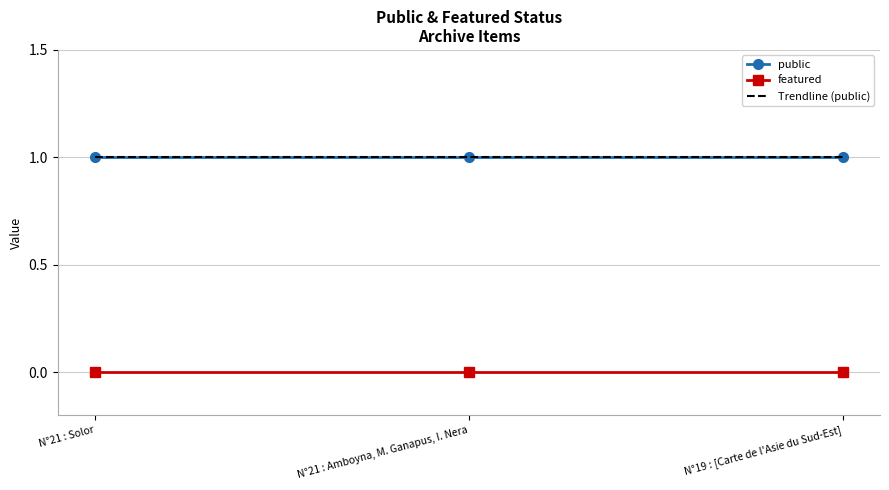

Rank the categories by Trendline (public) value from highest to lowest.

N°19 : [Carte de l'Asie du Sud-Est], N°21 : Amboyna, M. Ganapus, I. Nera, N°21 : Solor